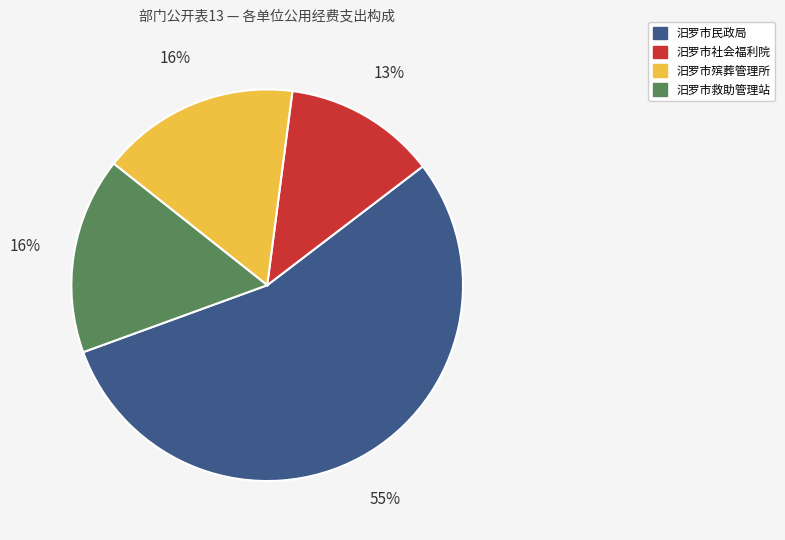

What is the ratio of the value at 汨罗市殡葬管理所 to the value at 汨罗市救助管理站?

1.0